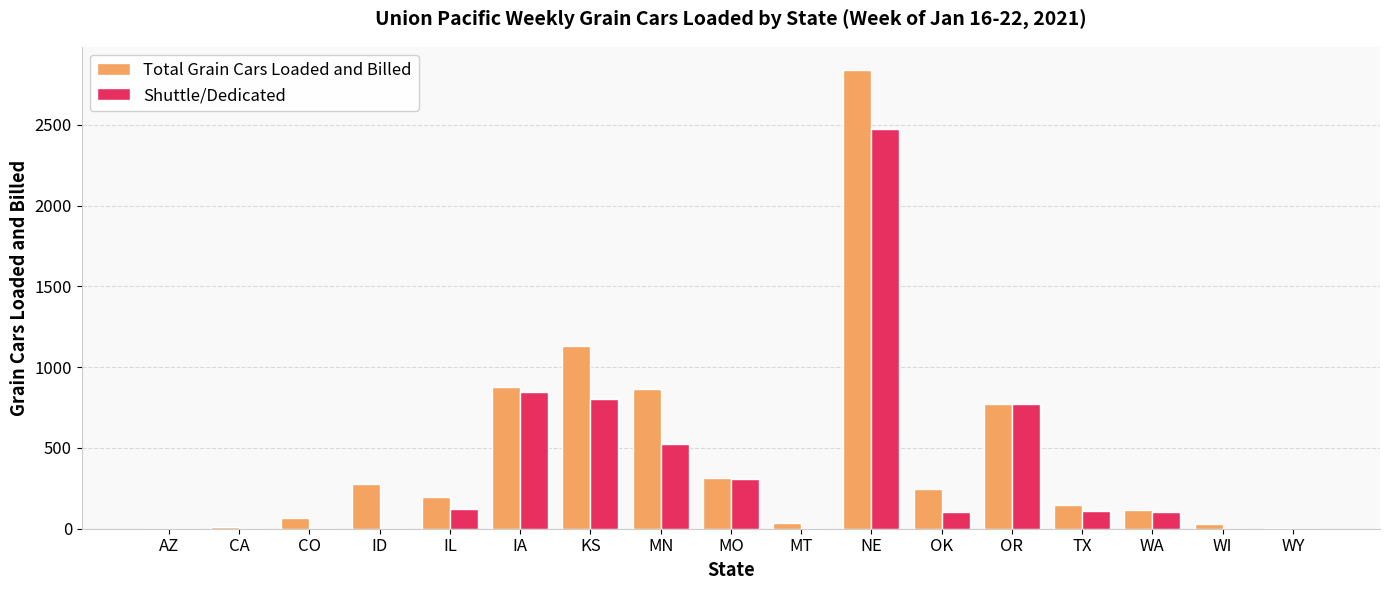

Are the bars horizontal?

No